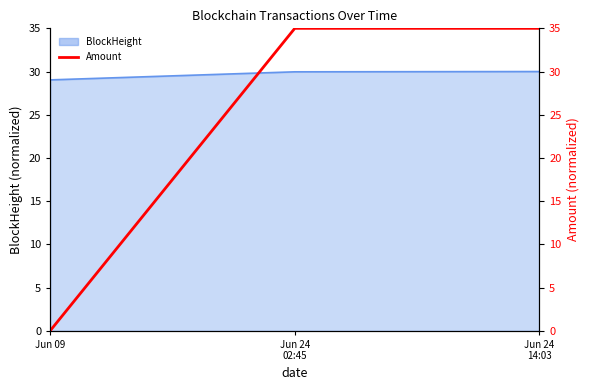

How many values are below 35?

1